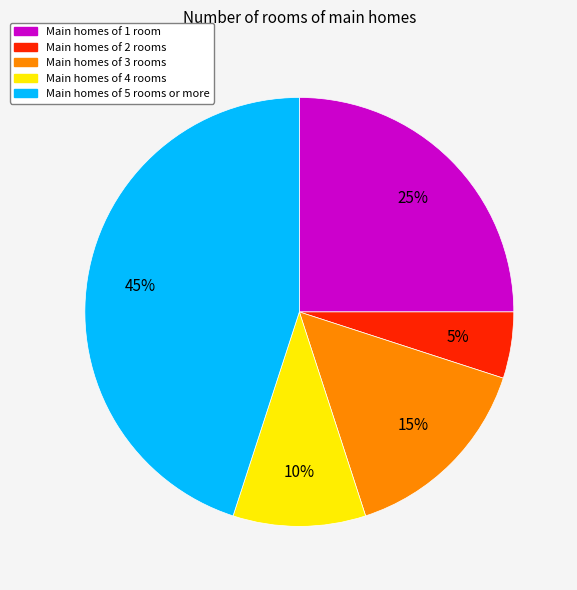

The Main homes of 1 room slice represents 25% of the pie. True or false?

True